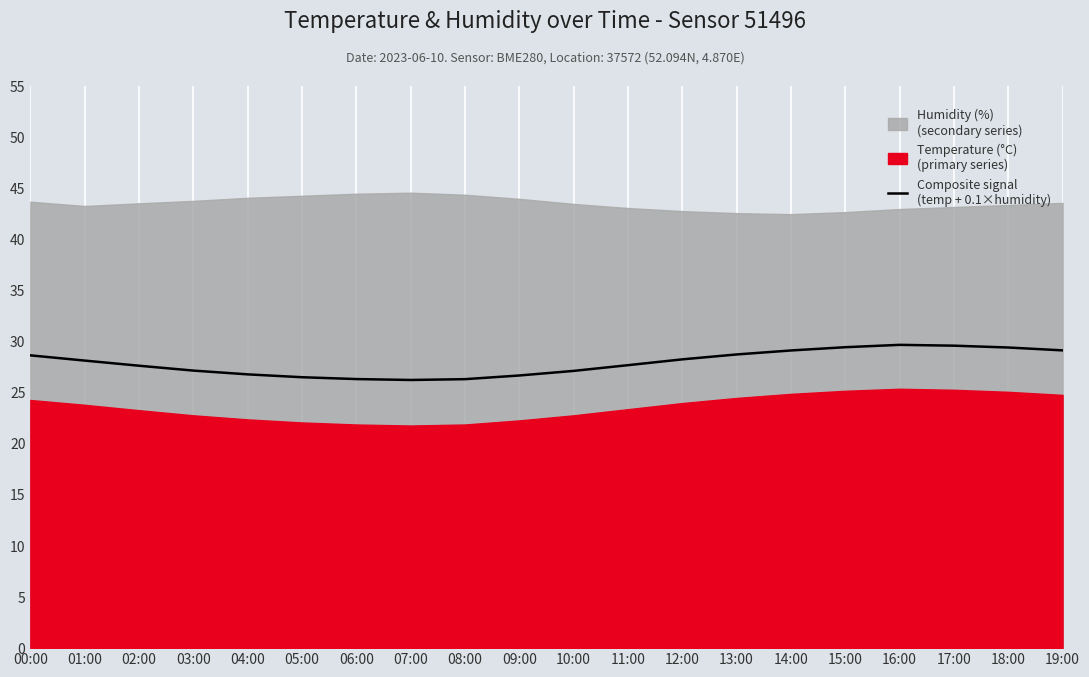

What is the sum of all values?

559.1